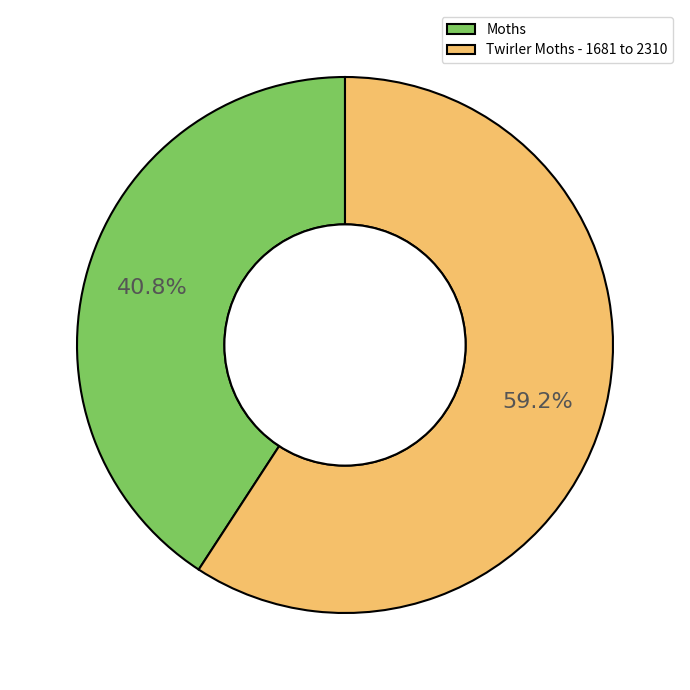

Count the number of slices in the pie.

2